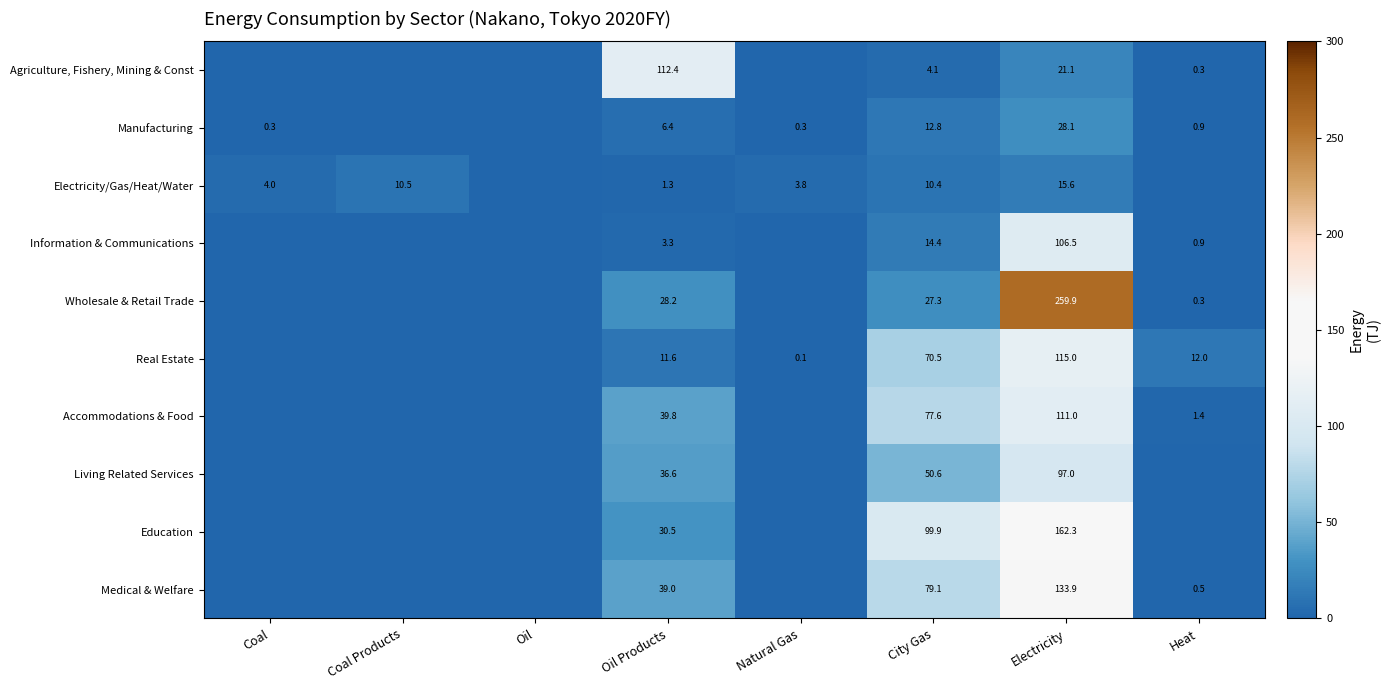

True or false: Medical & Welfare has a value of 79.1 at City Gas.

True